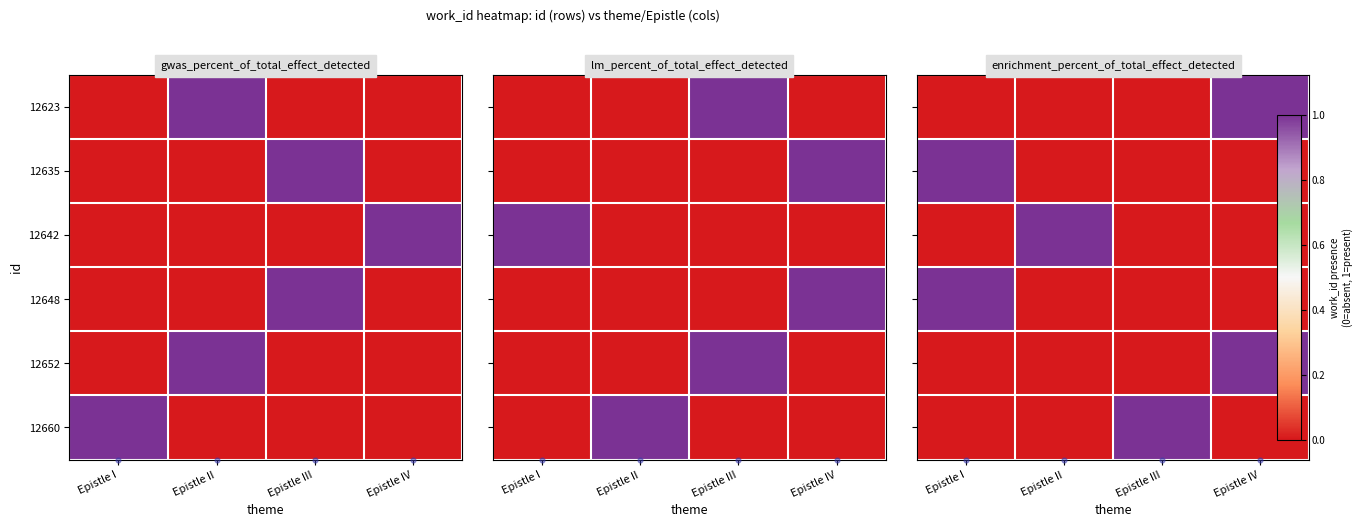

Which has a higher value, Epistle I or Epistle IV?

Epistle IV